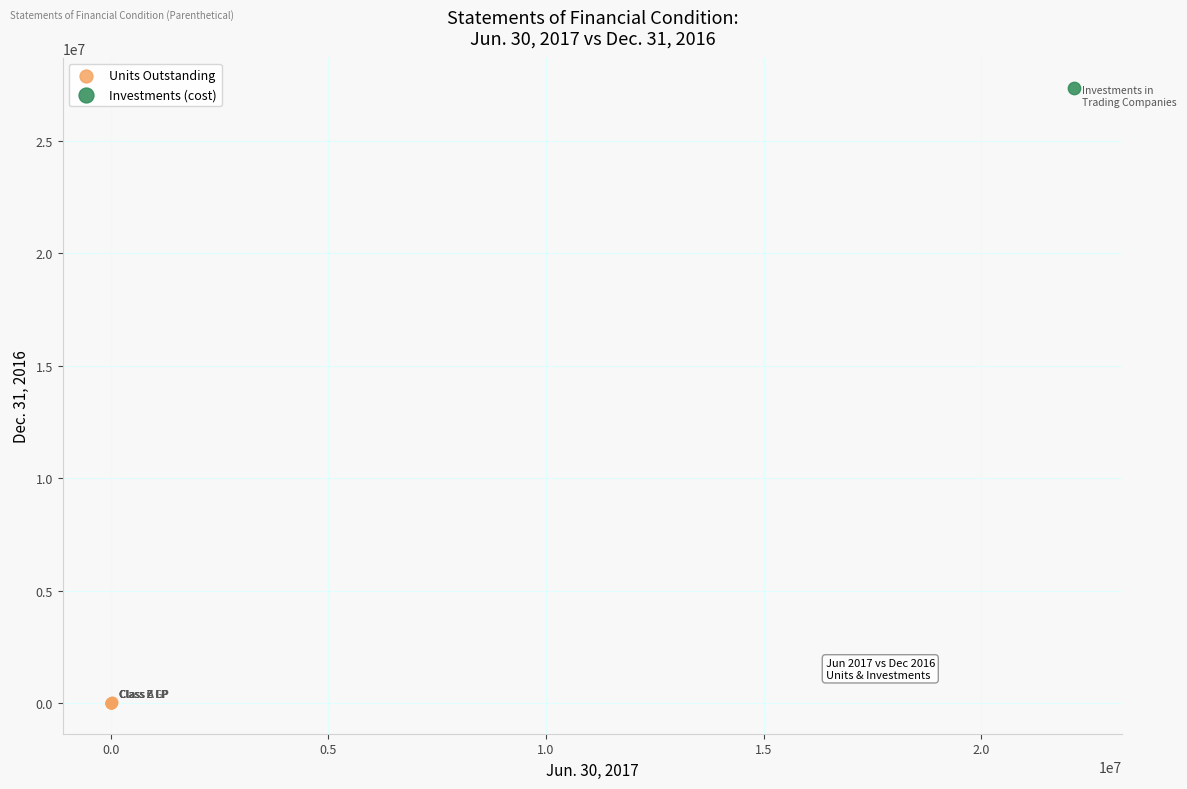

What are all the series names shown in the legend?

Units Outstanding, Investments (cost)